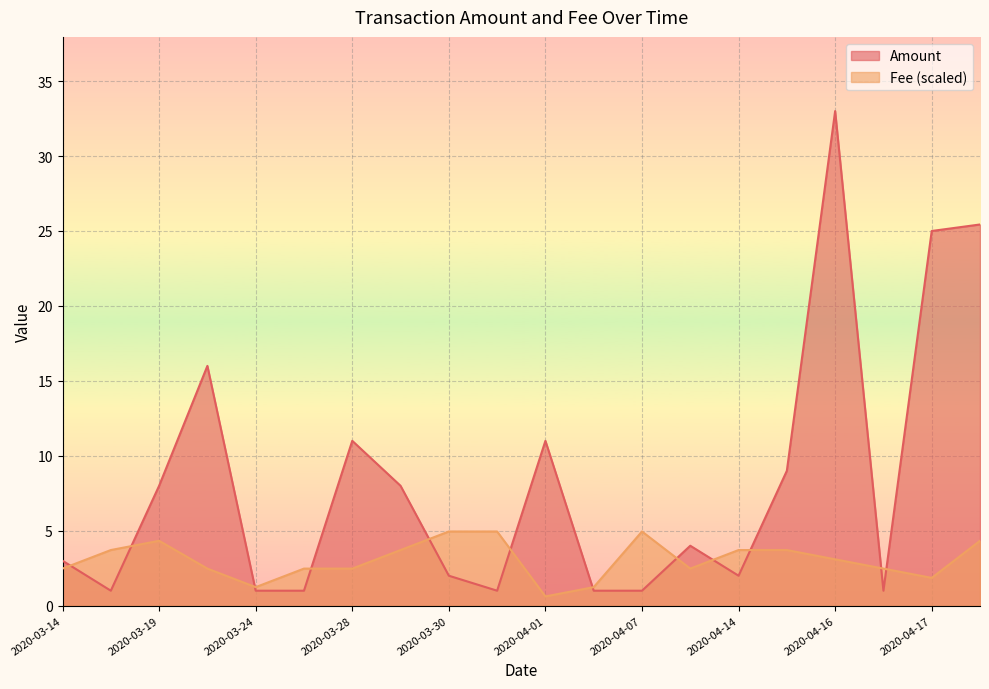

The value of Fee (scaled) at 2020-04-07 is 2.0. True or false?

False